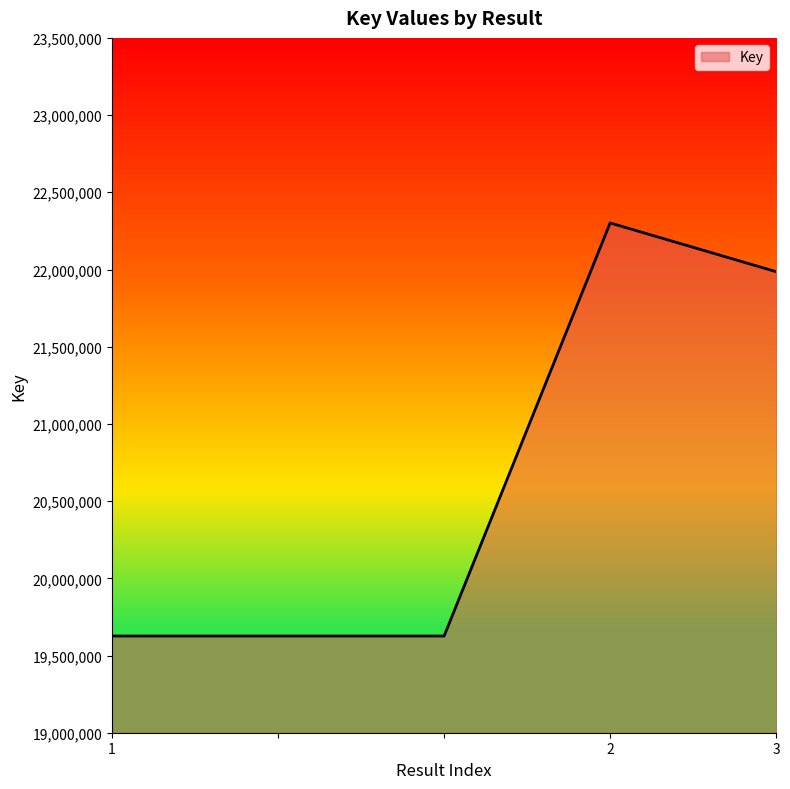

True or false: there are more than 2 points higher than both neighbors.

False